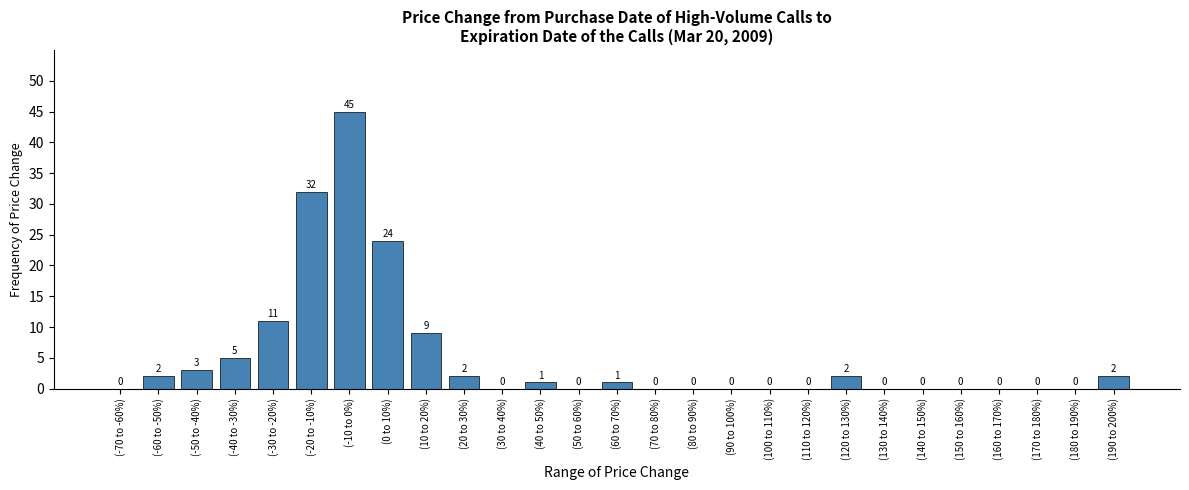

Reading left to right, list all the values displayed in this chart.

(-70 to -60%)=0	(-60 to -50%)=2	(-50 to -40%)=3	(-40 to -30%)=5	(-30 to -20%)=11	(-20 to -10%)=32	(-10 to 0%)=45	(0 to 10%)=24	(10 to 20%)=9	(20 to 30%)=2	(30 to 40%)=0	(40 to 50%)=1	(50 to 60%)=0	(60 to 70%)=1	(70 to 80%)=0	(80 to 90%)=0	(90 to 100%)=0	(100 to 110%)=0	(110 to 120%)=0	(120 to 130%)=2	(130 to 140%)=0	(140 to 150%)=0	(150 to 160%)=0	(160 to 170%)=0	(170 to 180%)=0	(180 to 190%)=0	(190 to 200%)=2